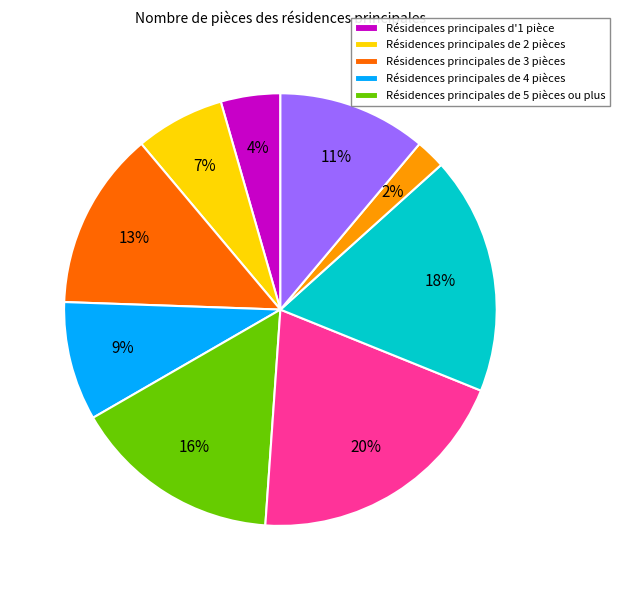

To the nearest percent, what is the average slice percentage?

11%